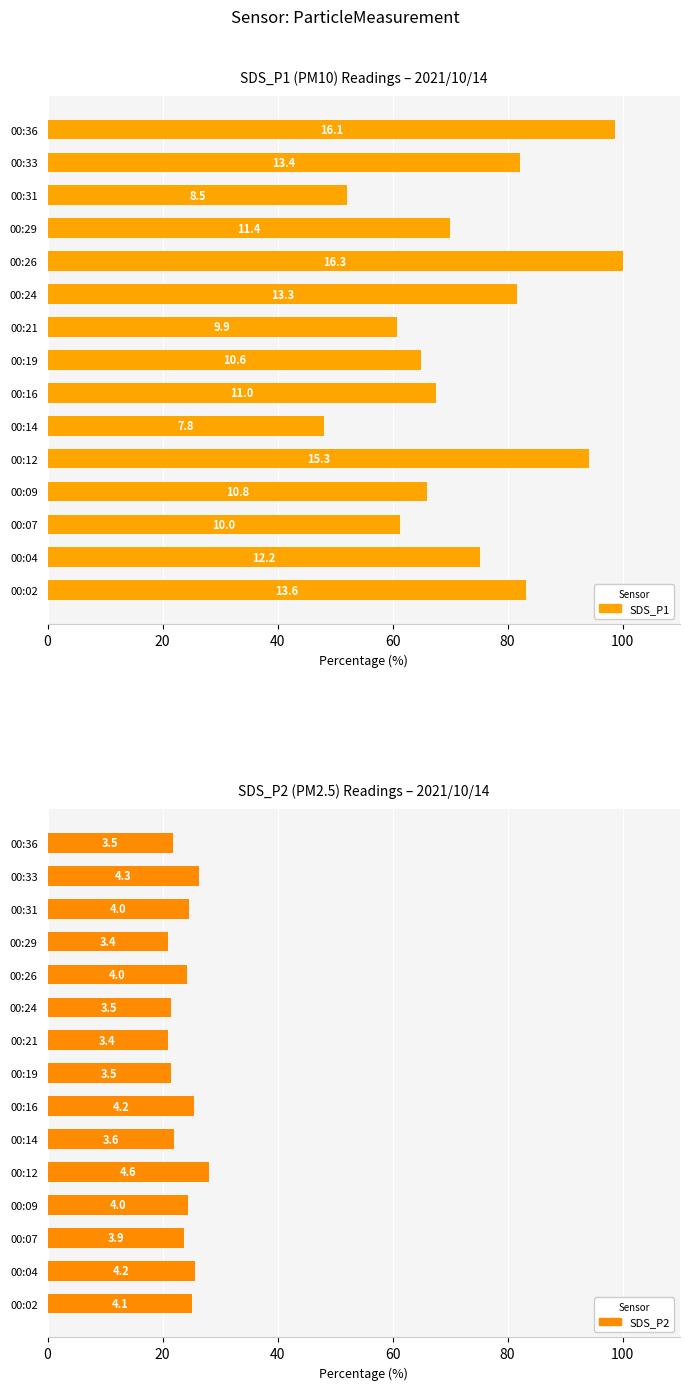

What are all the series names shown in the legend?

SDS_P1, SDS_P2